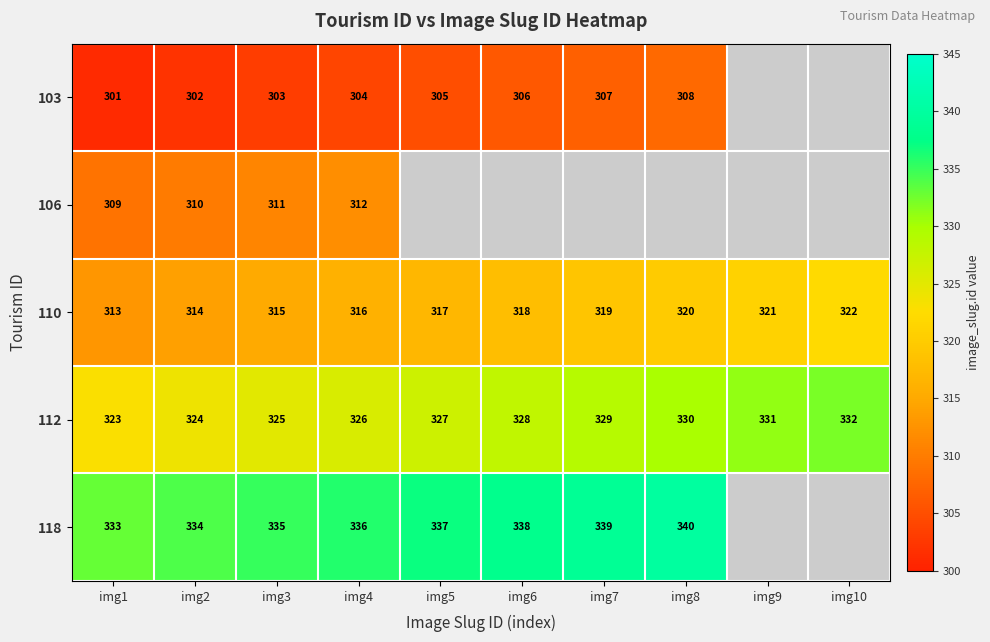

The 110 series shows 314 at img2. True or false?

True